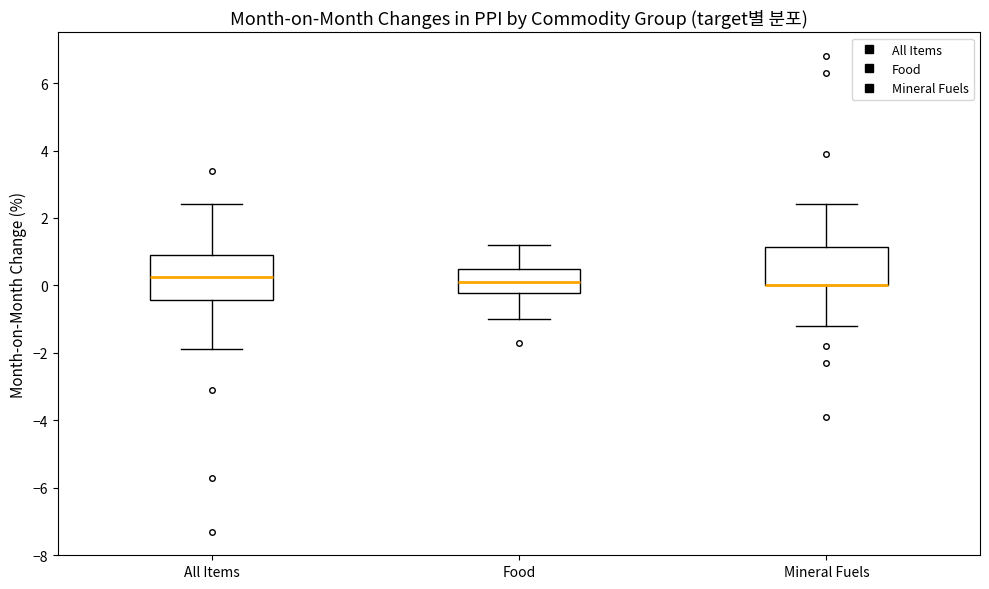

Reading left to right, read every box against the y-axis: the position of its median line, the range the box covers, and the ends of its whiskers. The values are not printed on the chart, so give them approximately, as read against the axis.

All Items: median 0.2, box -0.4 to 1.0, whiskers -1.8 to 2.4
Food: median 0.2, box -0.2 to 0.6, whiskers -1.0 to 1.2
Mineral Fuels: median 0.0 (drawn on the box's lower edge), box 0.0 to 1.2, whiskers -1.2 to 2.4